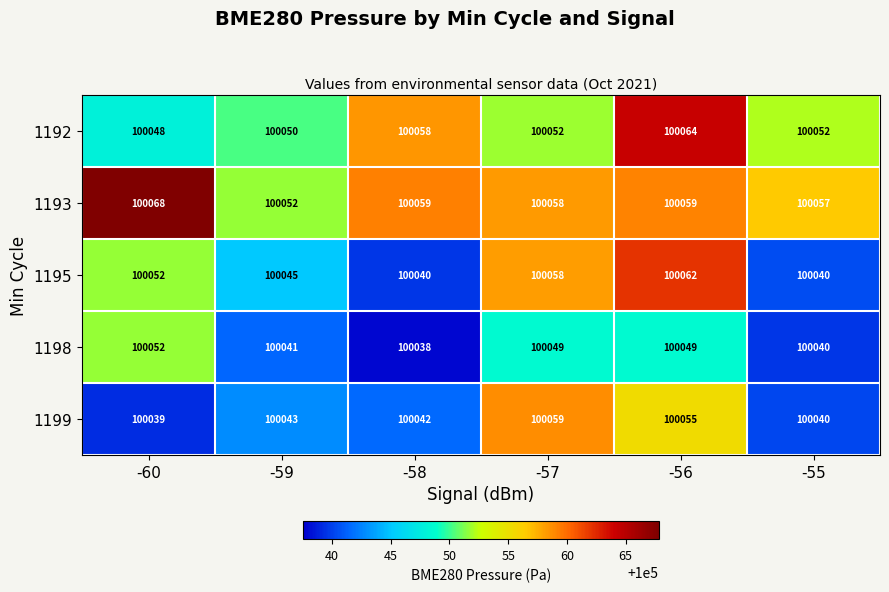

Which label corresponds to the smallest value in the chart?

-58